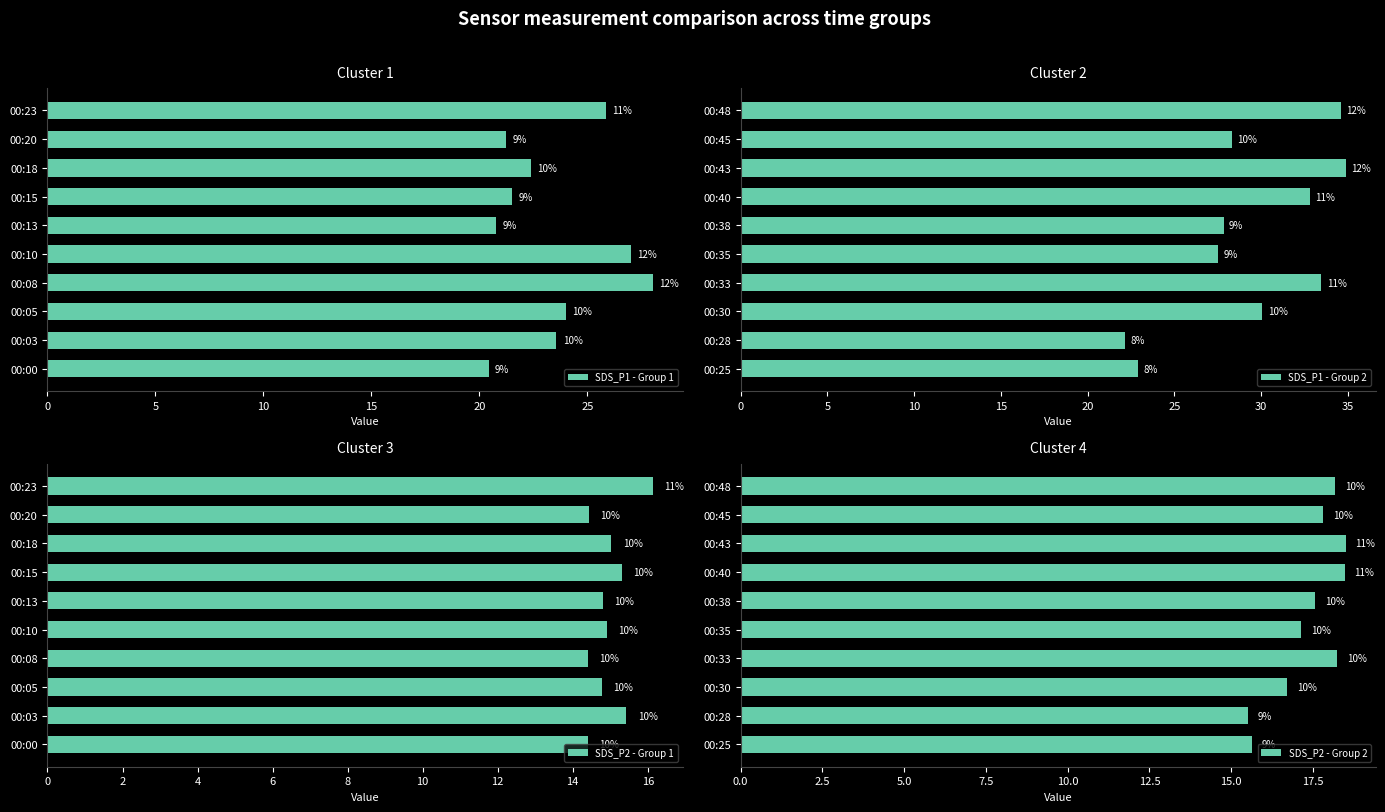

Is it true that SDS_P2 - Group 2 equals 11.7 at 00:40?

False